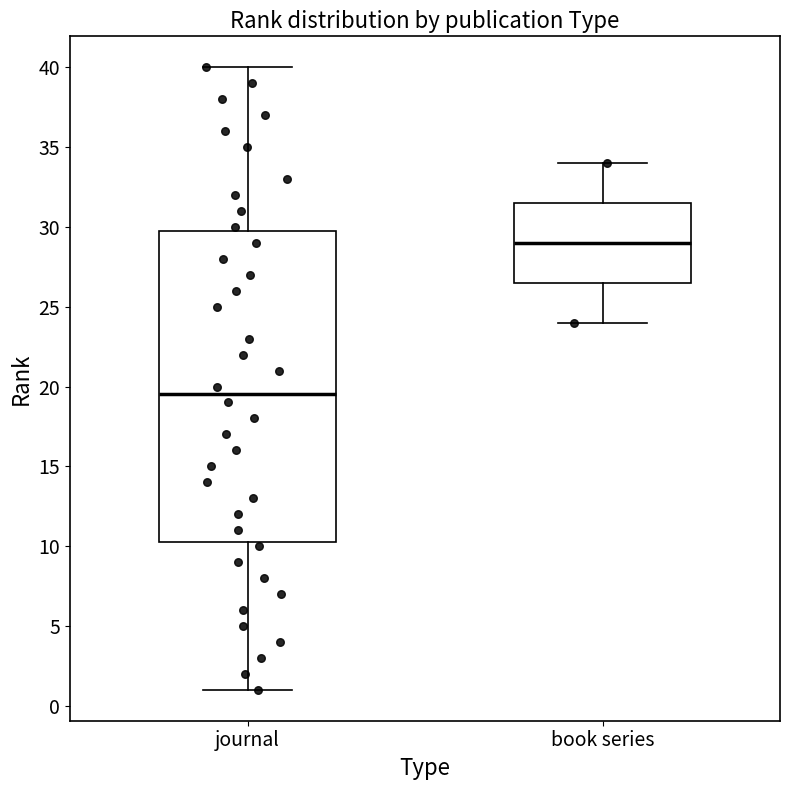

Comparing the boxes themselves (not the whiskers), which one is the tallest?

journal